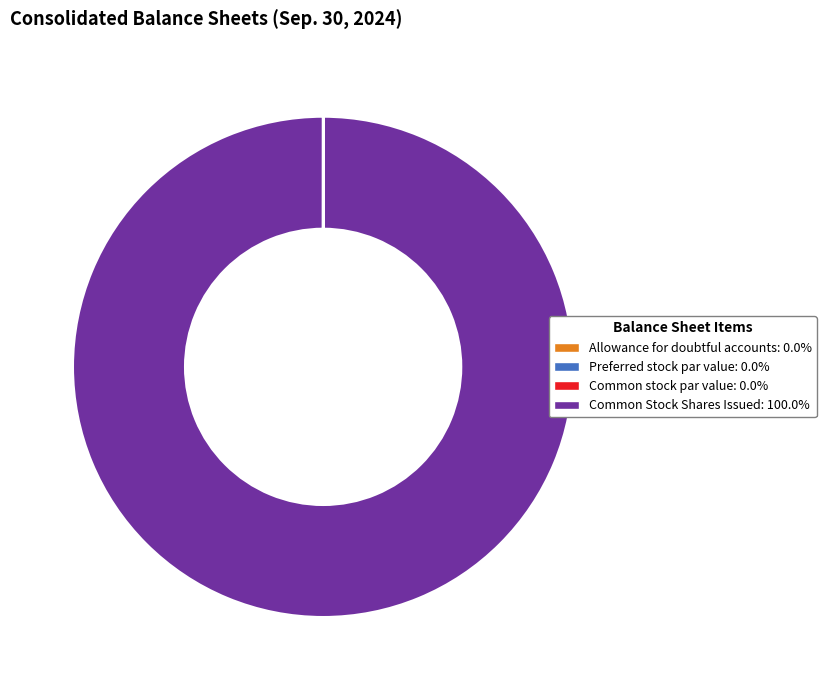

Does any single category account for the majority?

Yes